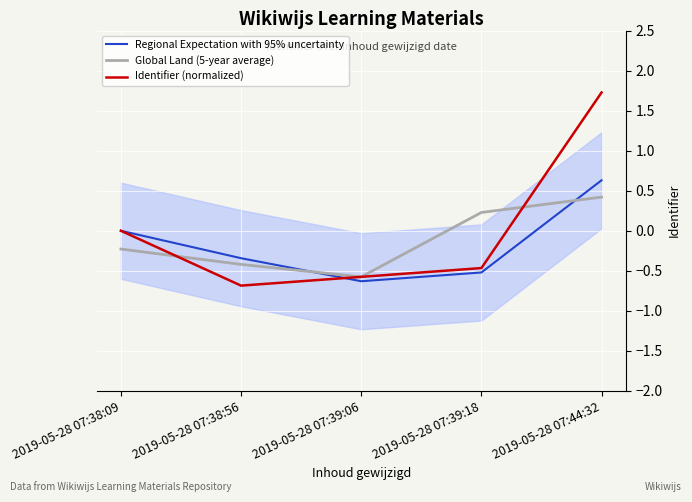

What position from the right is 2019-05-28 07:38:09?

5